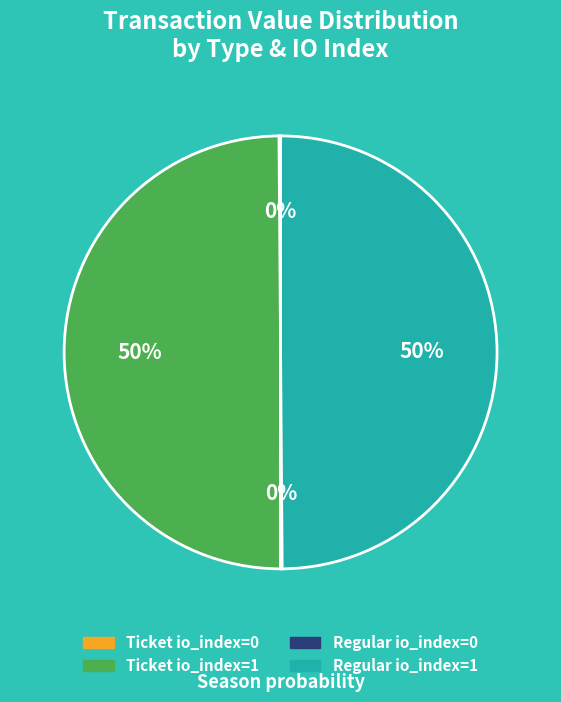

To the nearest percent, what is the average slice percentage?

25%